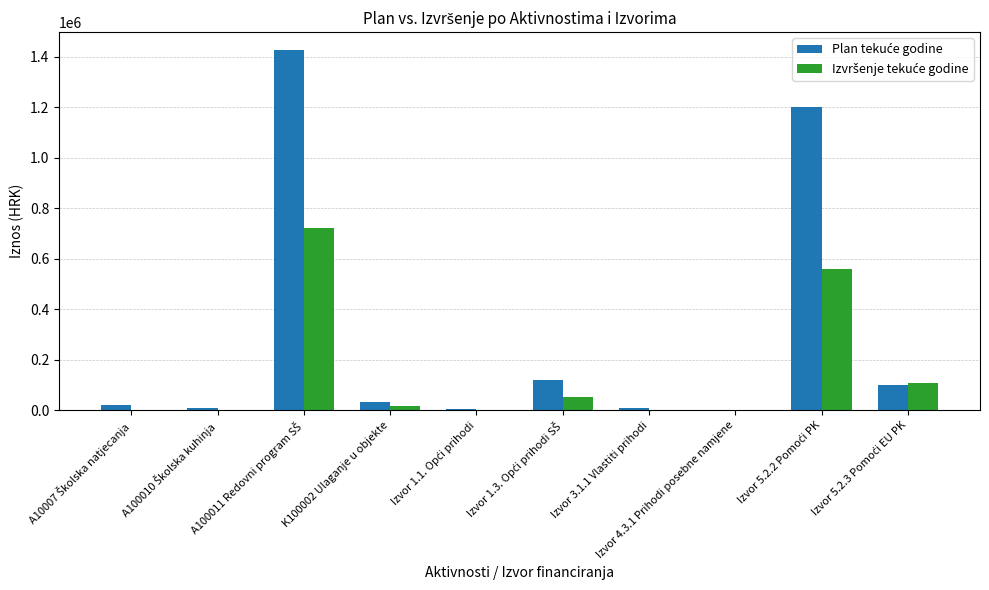

What is the greatest value displayed?

1426262.8